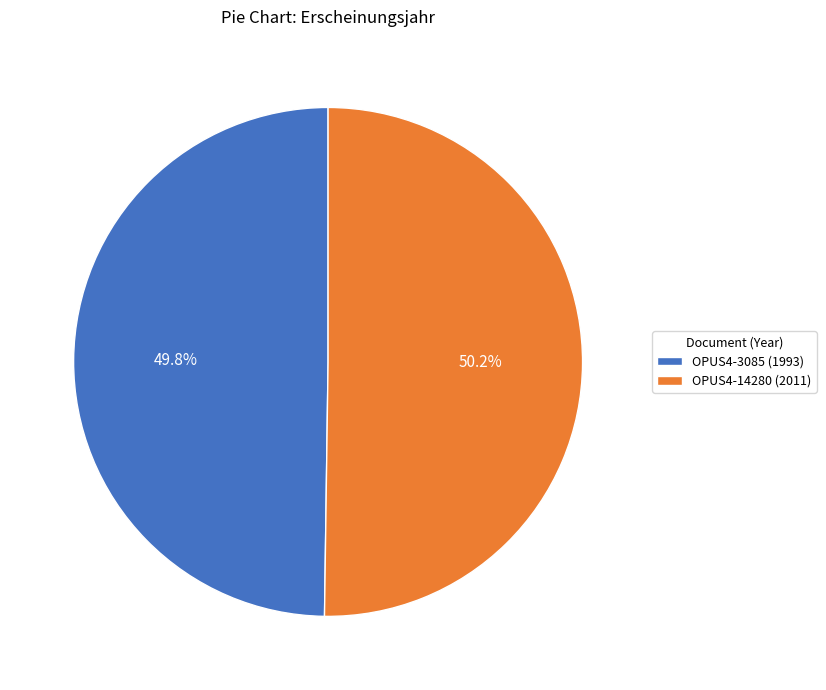

What is the ratio of the value at OPUS4-14280 (2011) to the value at OPUS4-3085 (1993)?

1.0